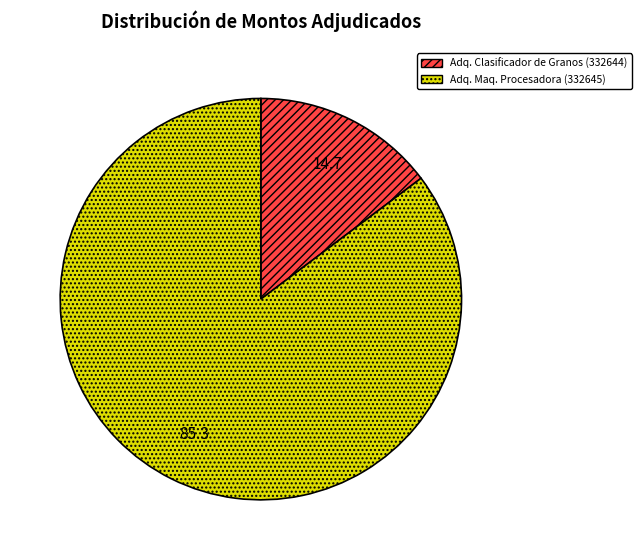

Which slice is the largest?

Adq. Maq. Procesadora (332645)